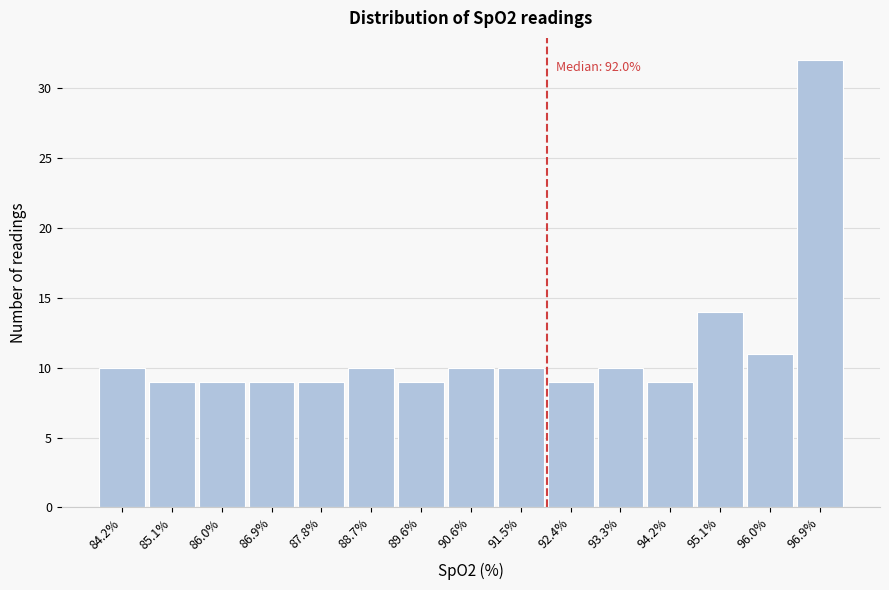

Which range on the x-axis has the tallest bar?

96.5 to 97.4